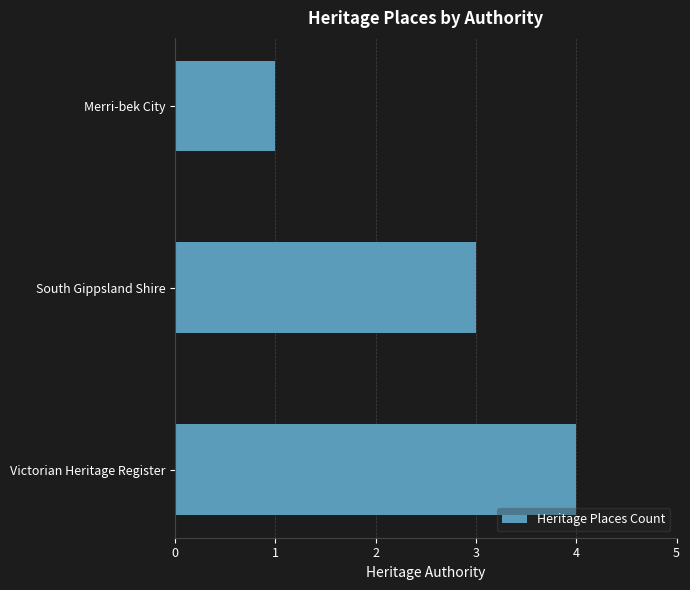

What is the greatest value displayed?

4